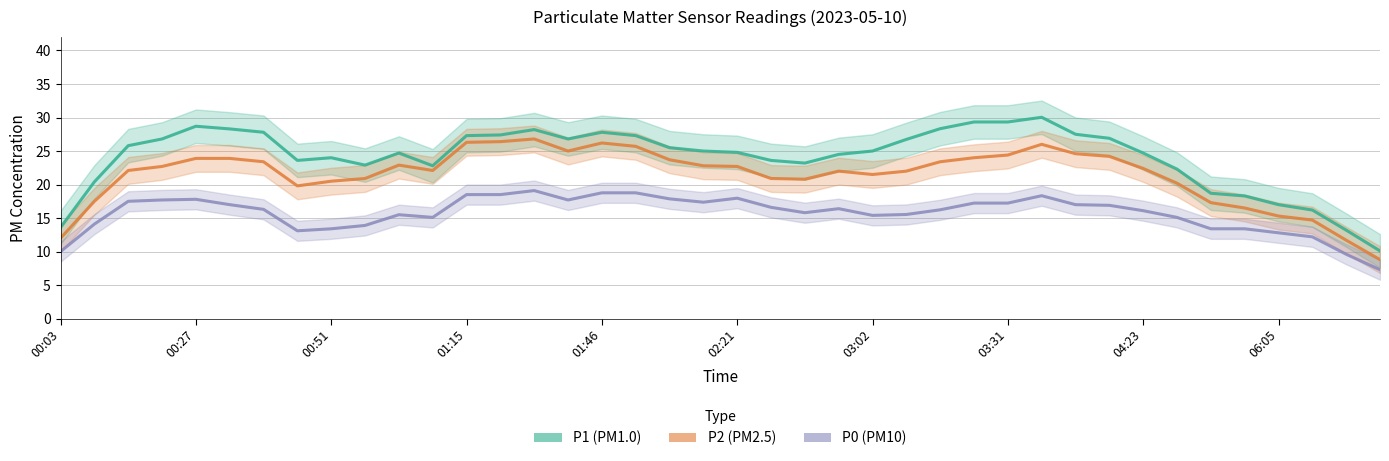

How many values in the P0 series exceed 16?

23